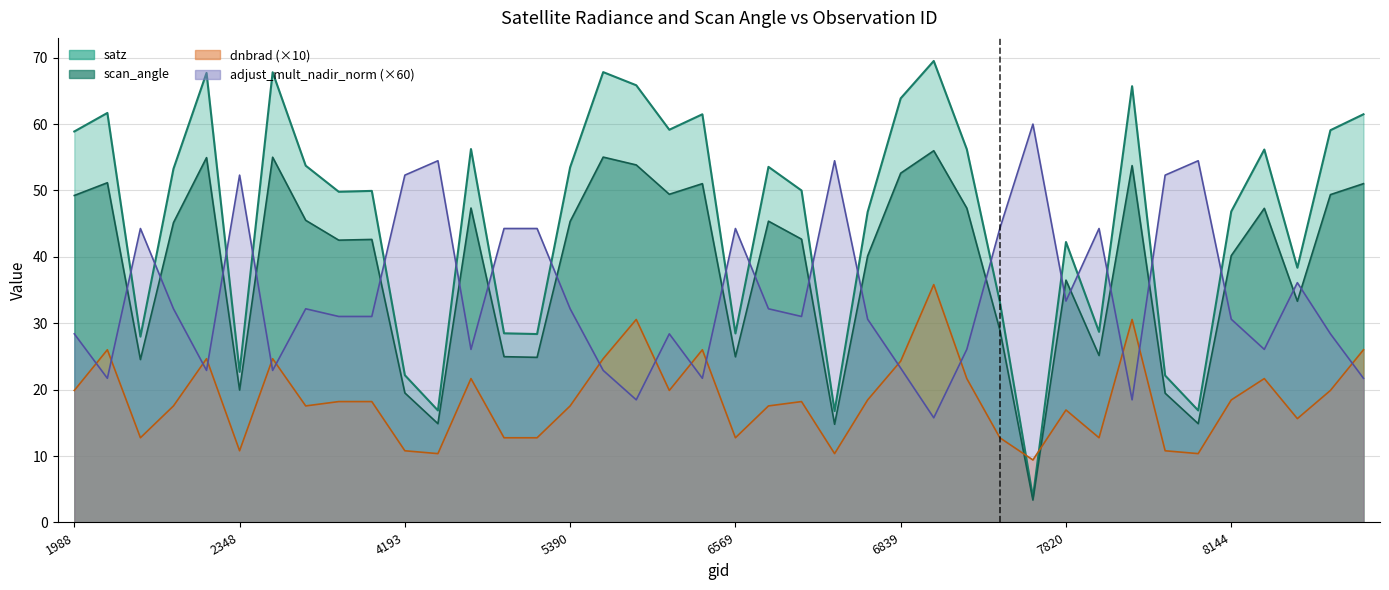

What is the total value across all series at 4697?

110.5